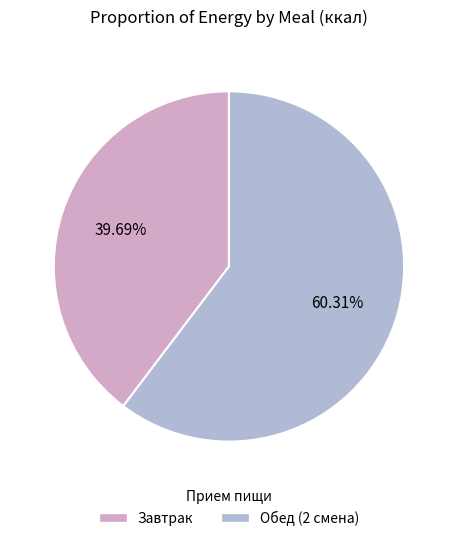

Which slice is the smallest?

Завтрак